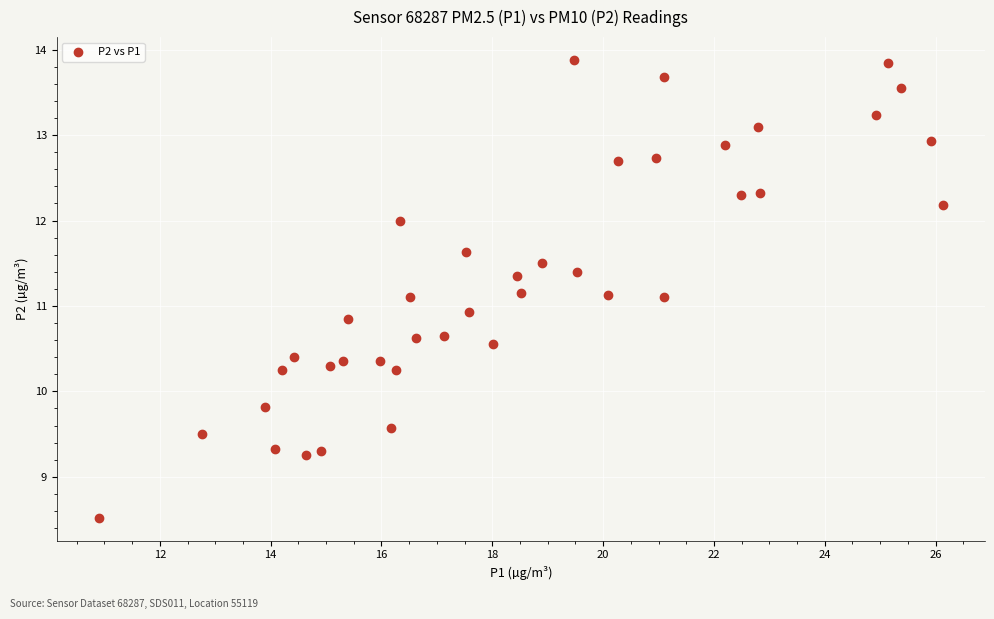

What is the range of Y values (max minus min)?

5.4